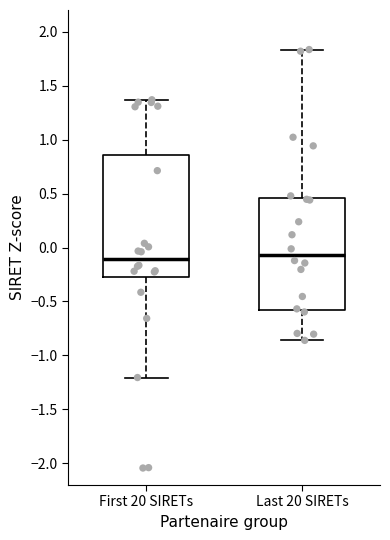

Where does the upper whisker of the box for First 20 SIRETs end on the y-axis? The values are not printed on the chart, so give them approximately, as read against the axis.

1.35